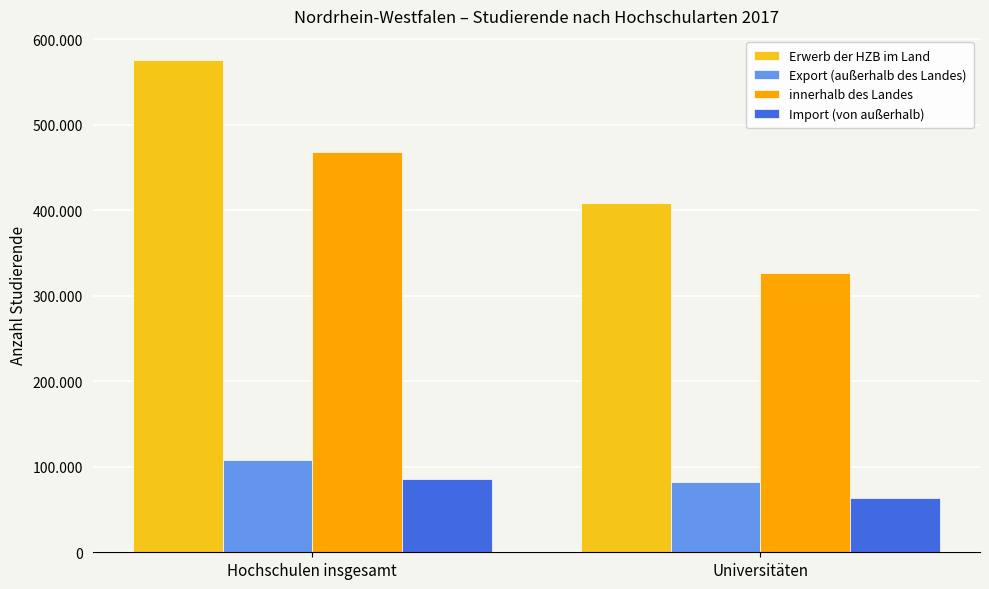

What is the total value across all series at Hochschulen insgesamt?

1235289